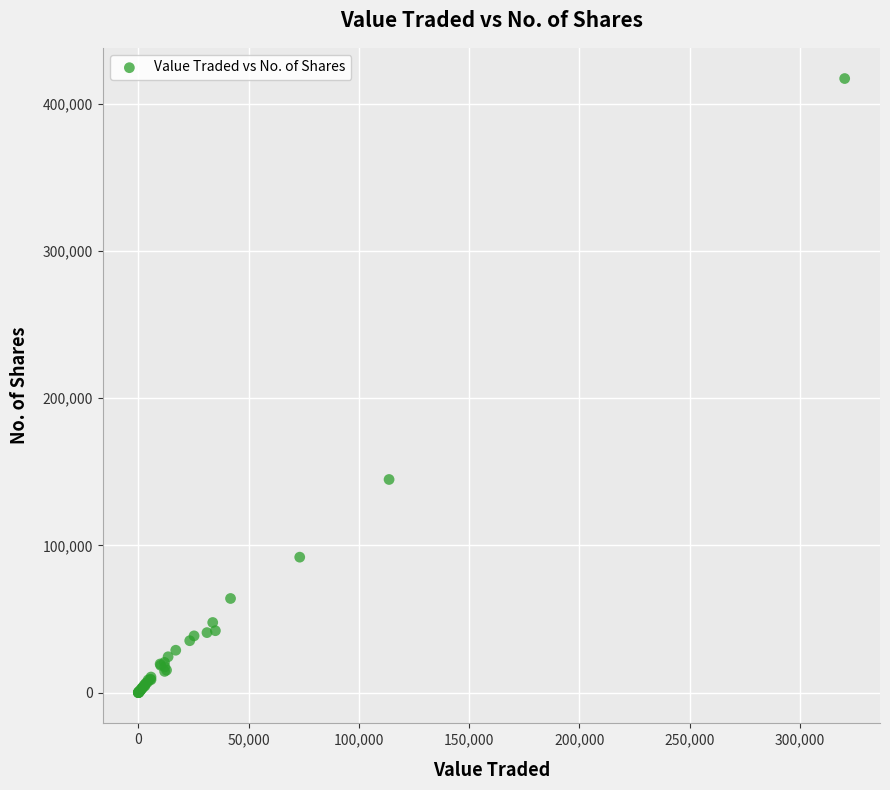

What Y value in the scatter plot is closest to 208598?

144833